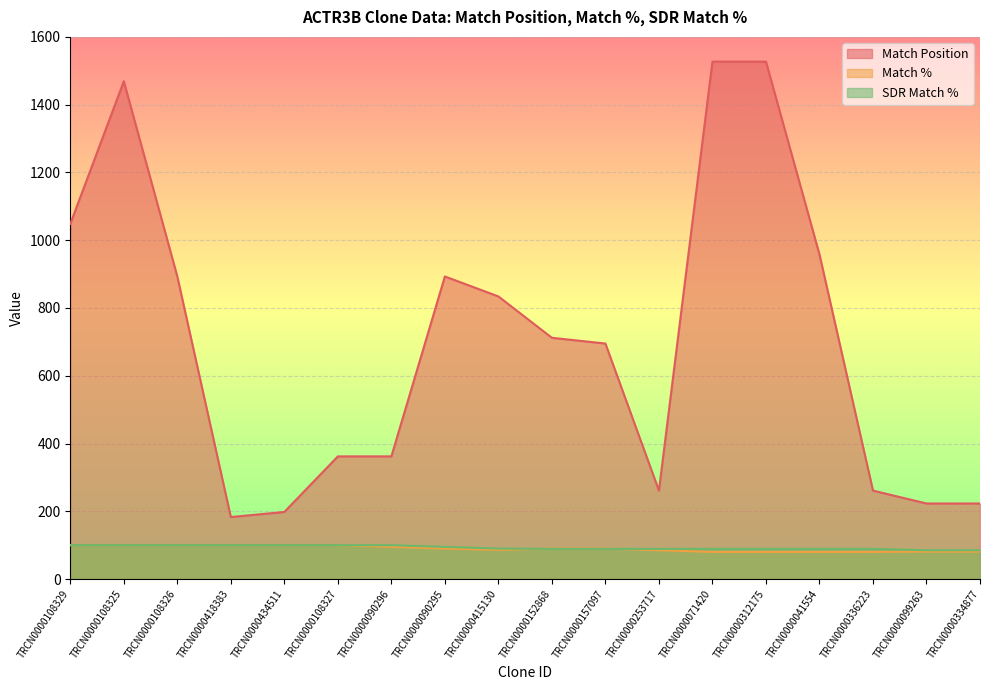

Is the value of Match Position at TRCN0000157097 greater than the value of SDR Match % at TRCN0000108326?

Yes